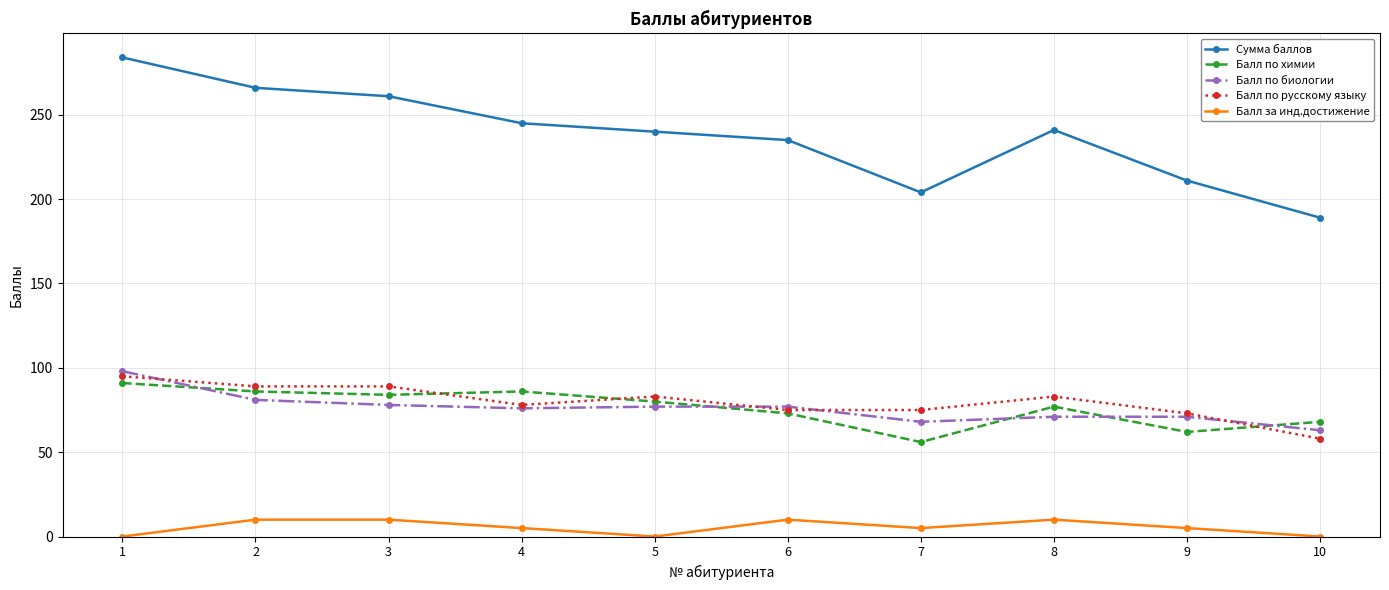

Which series changed the most between 3 and 4?

Сумма баллов